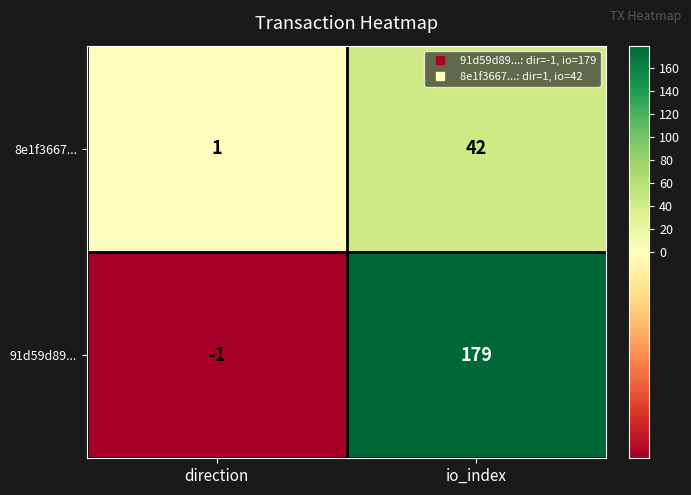

What is the difference between the maximum and minimum values in the 91d59d89... series?

180